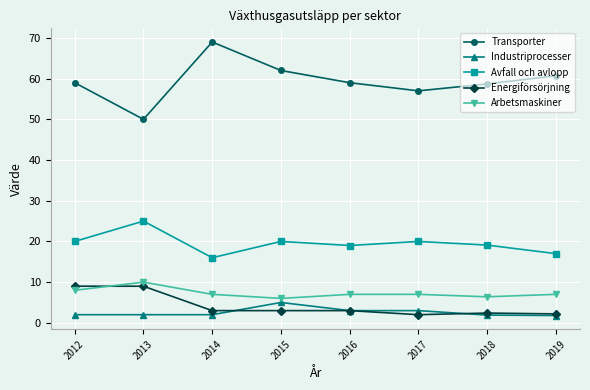

True or false: Avfall och avlopp has a value of 28.5 at 2014.

False